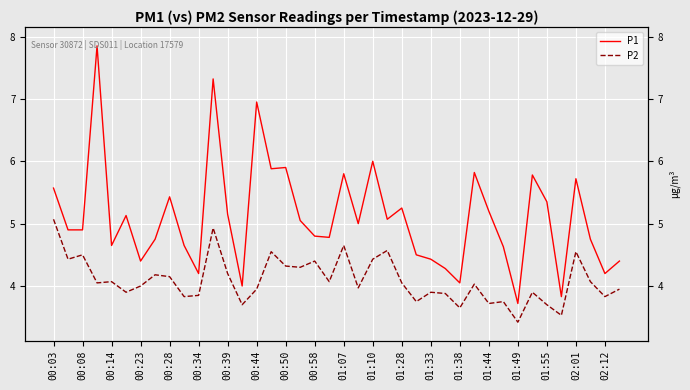

Rank the series by their maximum value, from highest to lowest.

P1, P2